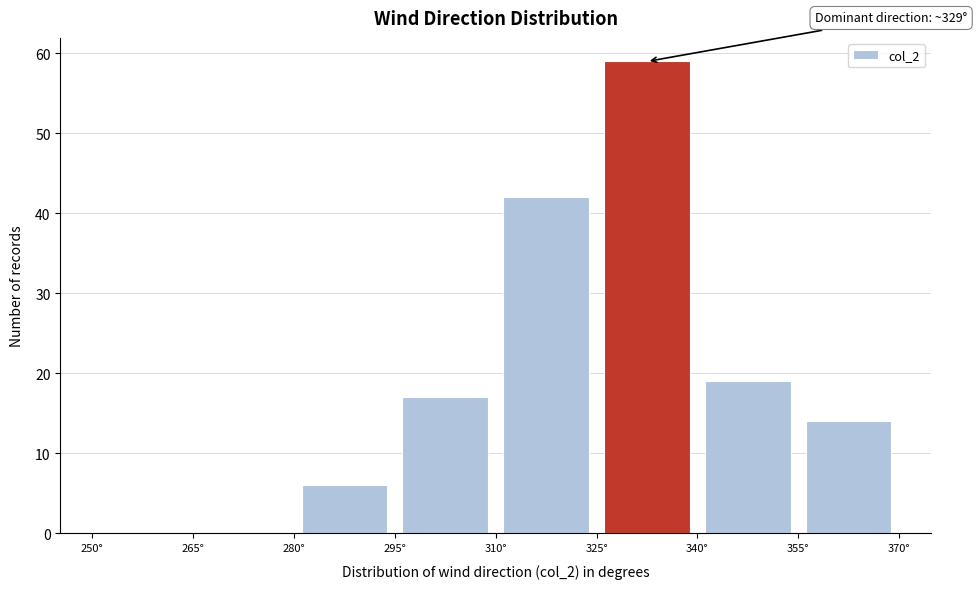

Which range on the x-axis has the tallest bar?

325 to 340